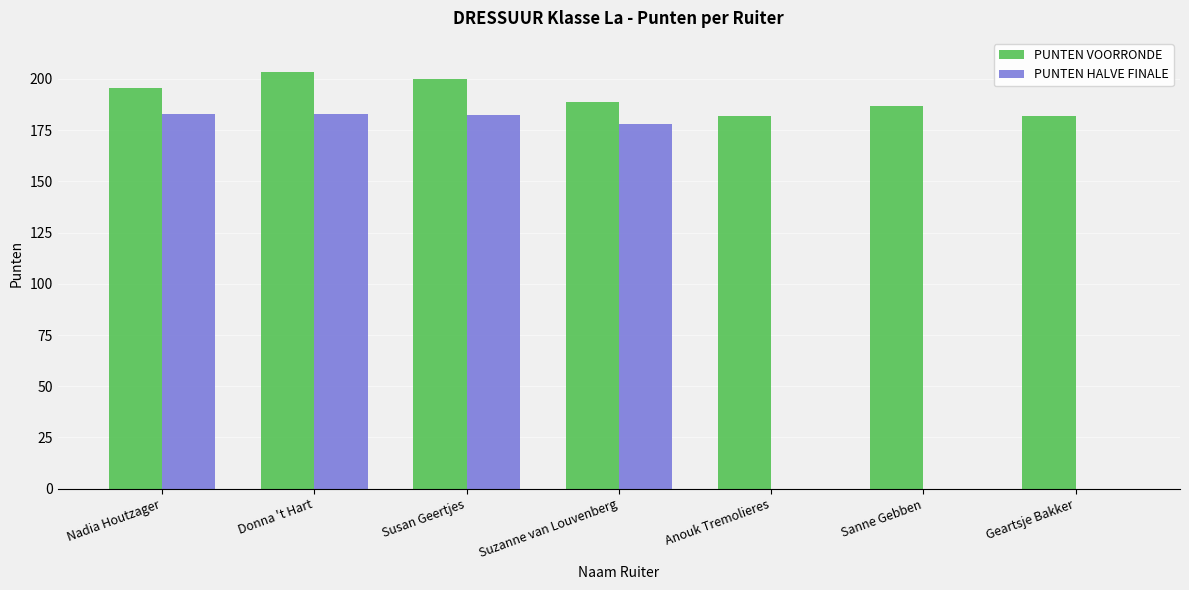

What is the sum of all PUNTEN VOORRONDE values?

1338.5